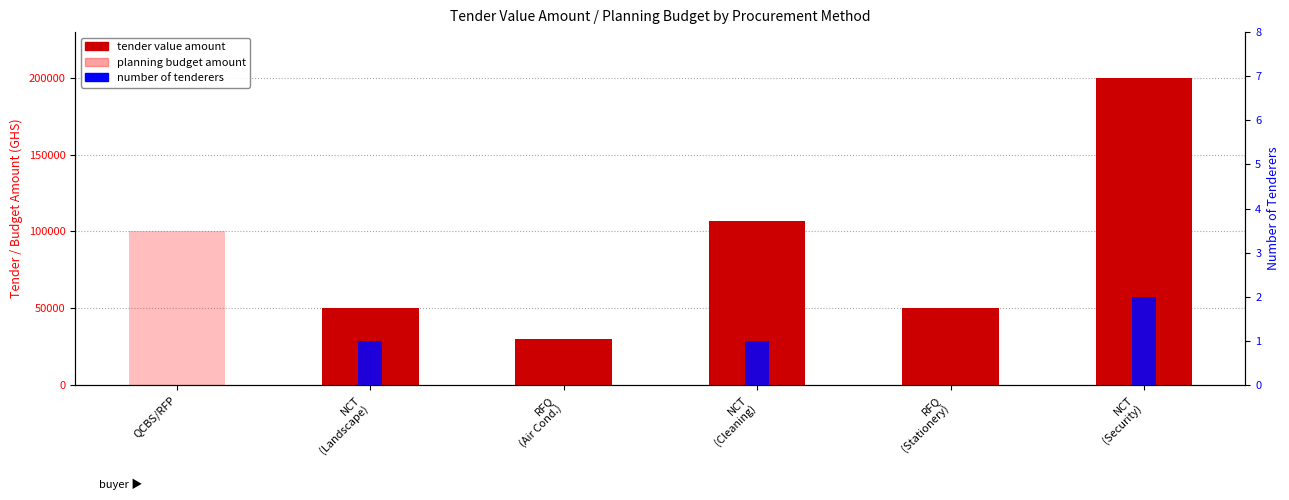

How many bars are there in each group?

3